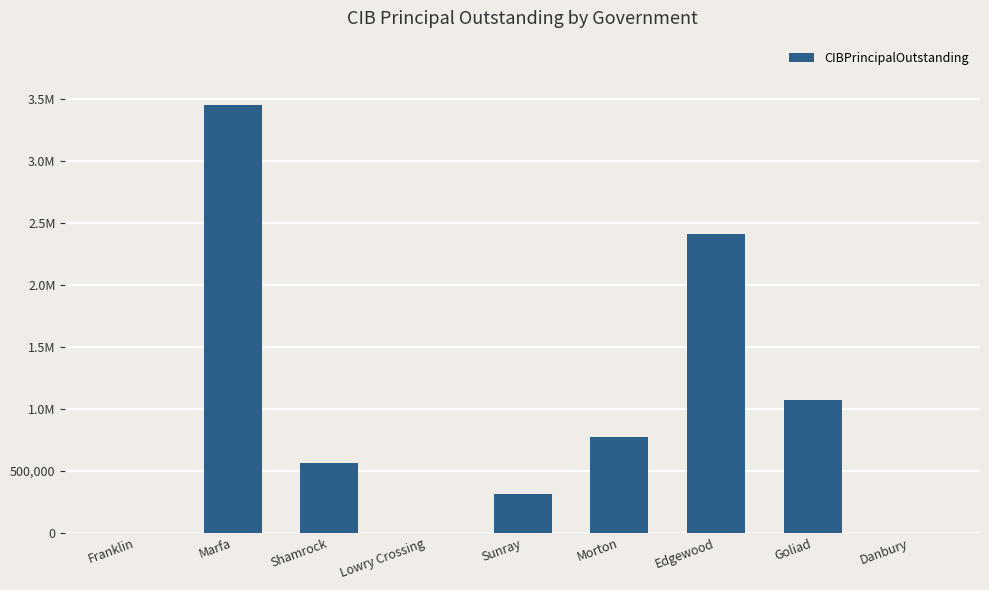

What is the label of the 9th bar from the left?

Danbury